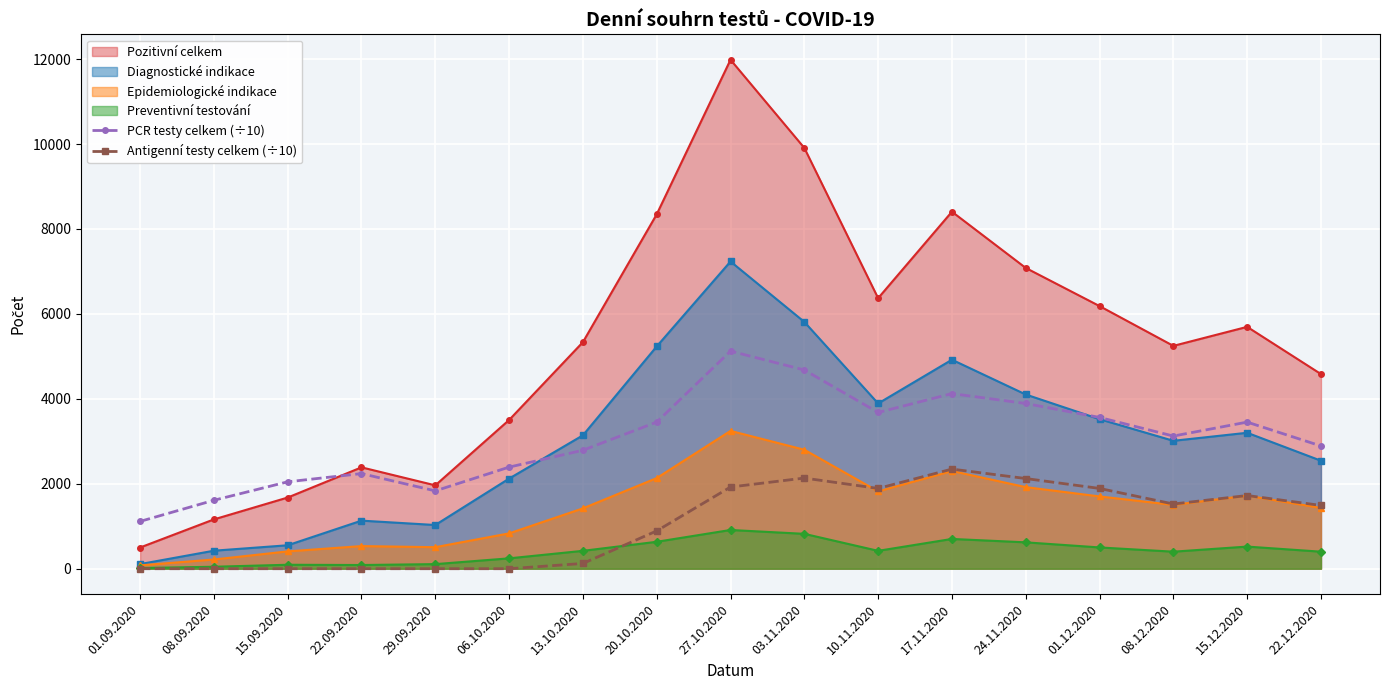

True or false: PCR testy celkem (÷10) has a value of 5376.3 at 20.10.2020.

False